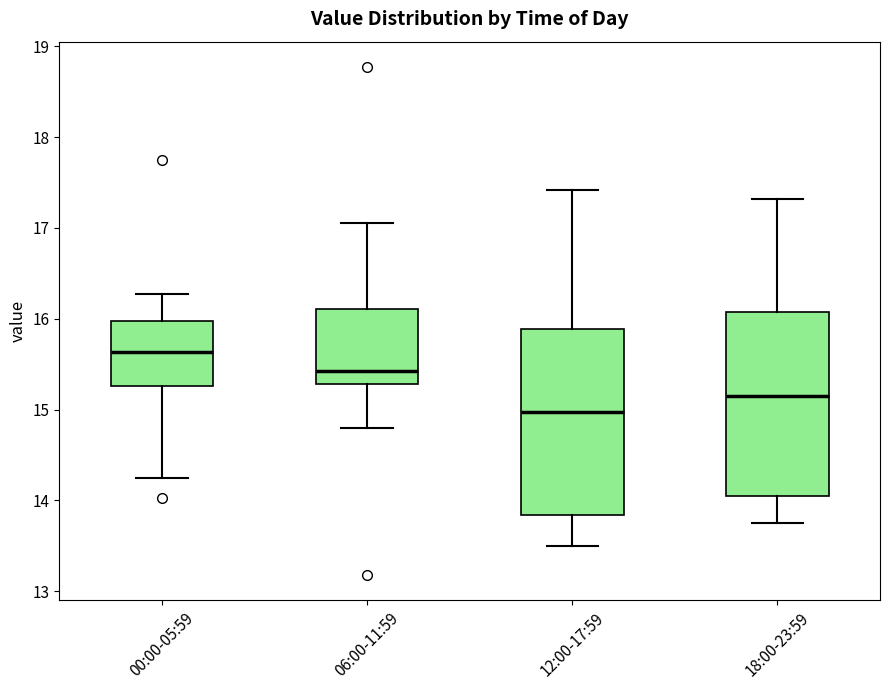

Reading left to right, read every box against the y-axis: the position of its median line, the range the box covers, and the ends of its whiskers. The values are not printed on the chart, so give them approximately, as read against the axis.

00:00-05:59: median 15.6, box 15.3 to 16.0, whiskers 14.3 to 16.3
06:00-11:59: median 15.4, box 15.3 to 16.1, whiskers 14.8 to 17.1
12:00-17:59: median 15.0, box 13.8 to 15.9, whiskers 13.5 to 17.4
18:00-23:59: median 15.2, box 14.1 to 16.1, whiskers 13.8 to 17.3